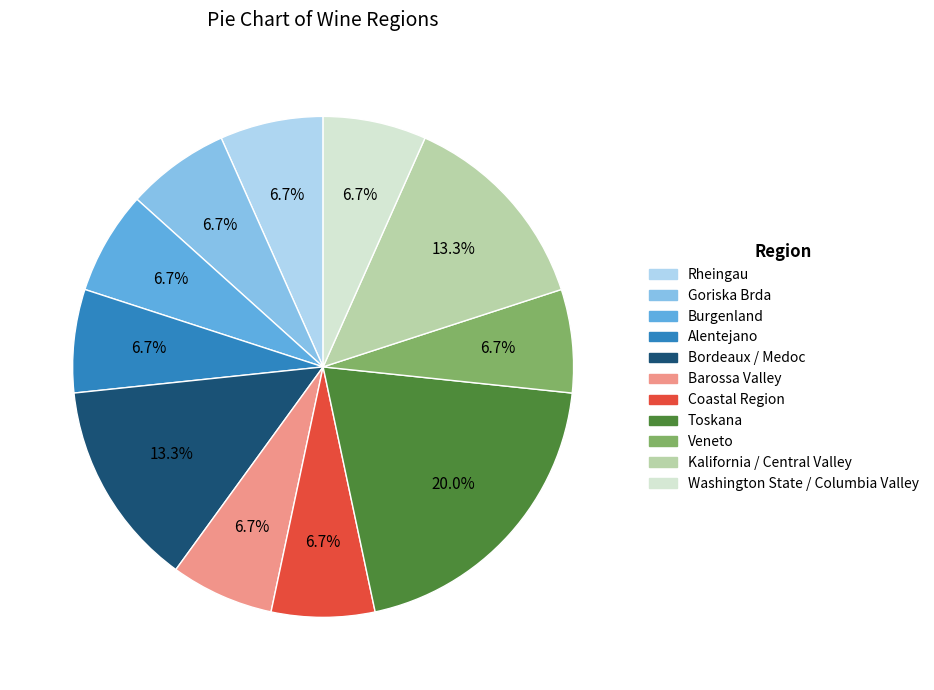

Which has a higher value, Barossa Valley or Bordeaux / Medoc?

Bordeaux / Medoc